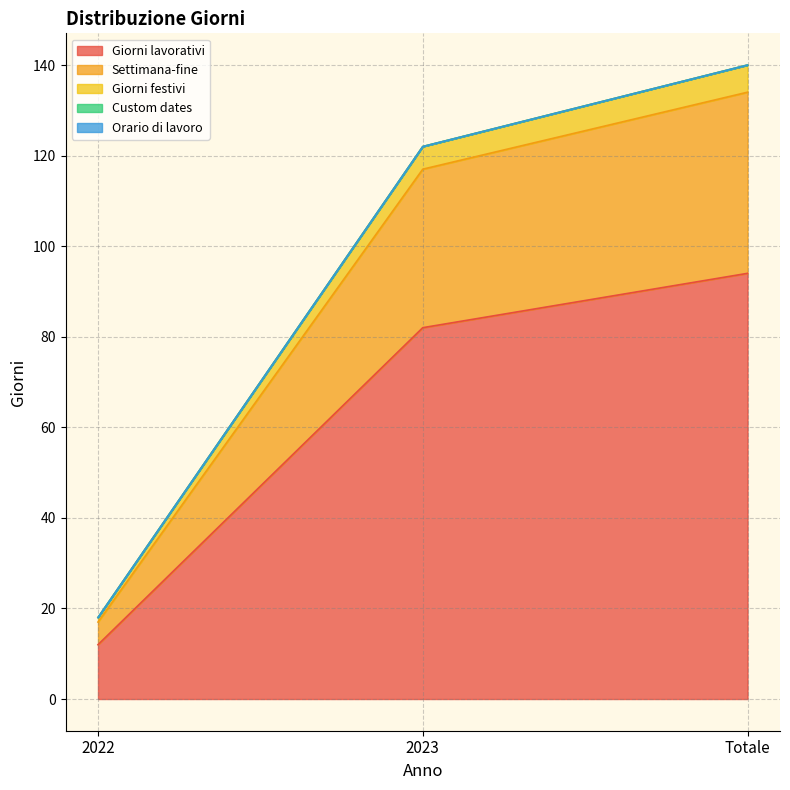

Where is Settimana-fine nearest to the value 75?

2023